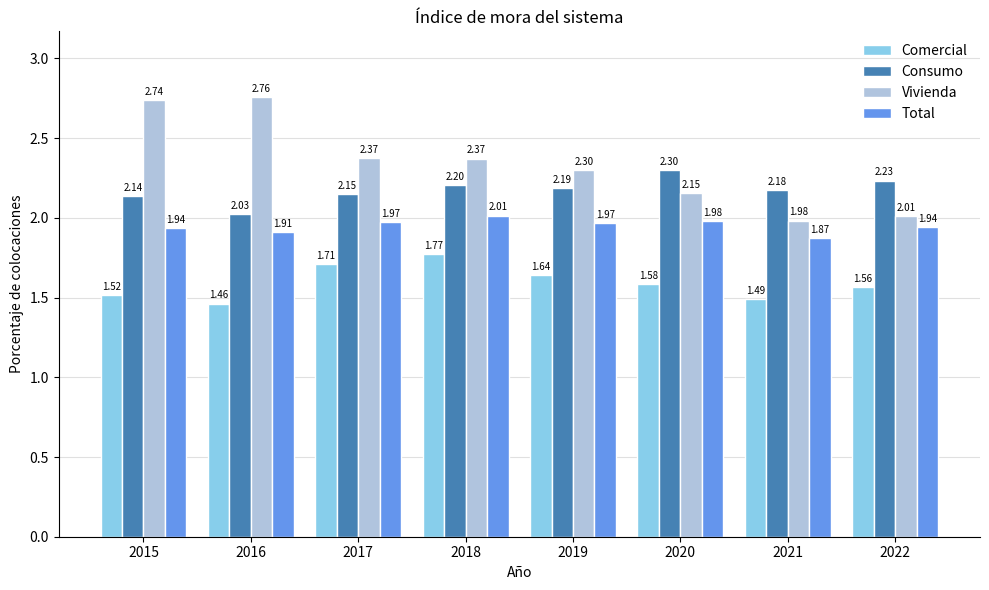

Rank the categories by Consumo value from highest to lowest.

2020, 2022, 2018, 2019, 2021, 2017, 2015, 2016